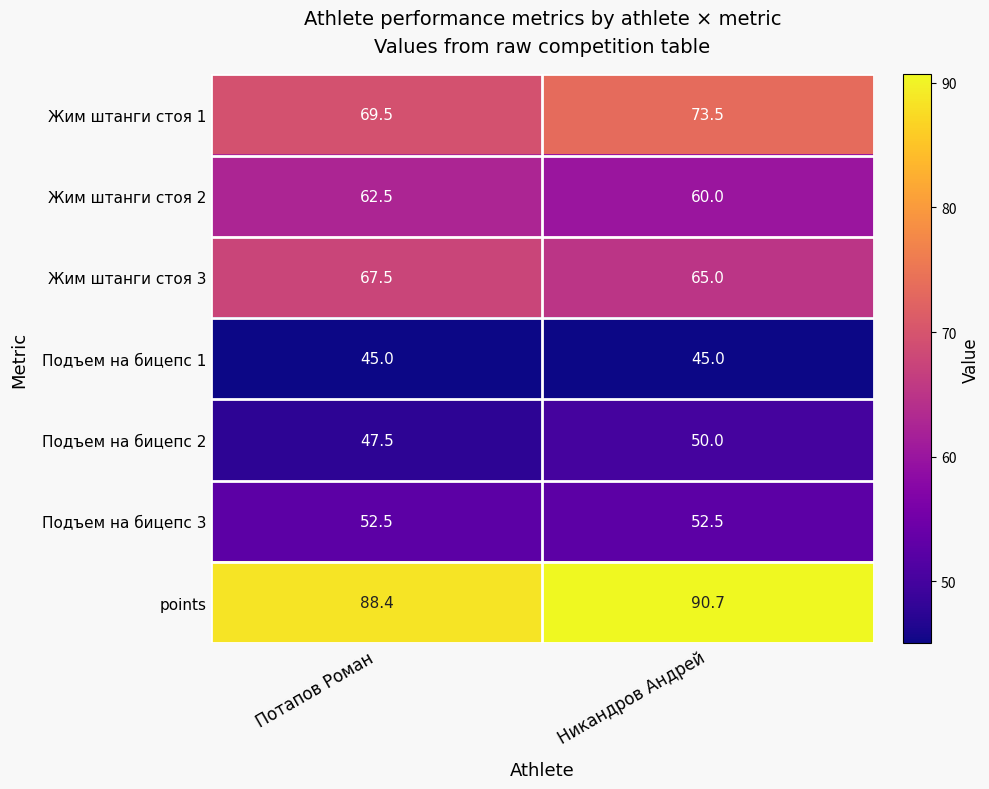

At which category is the sum across all series the highest?

Никандров Андрей